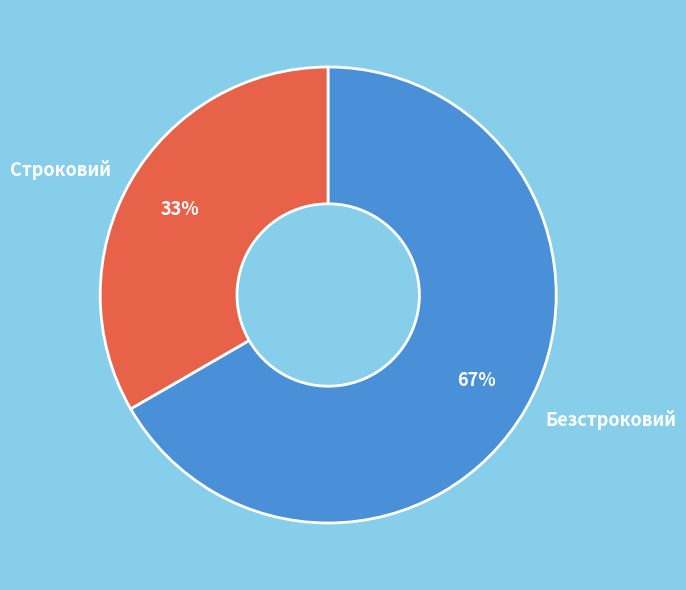

To the nearest percent, what portion does Безстроковий represent?

67%